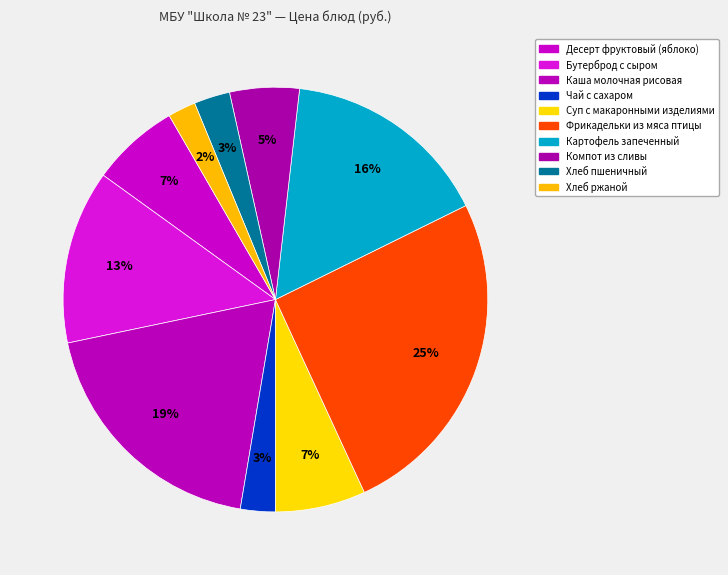

True or false: Бутерброд с сыром accounts for 13% of the total.

True